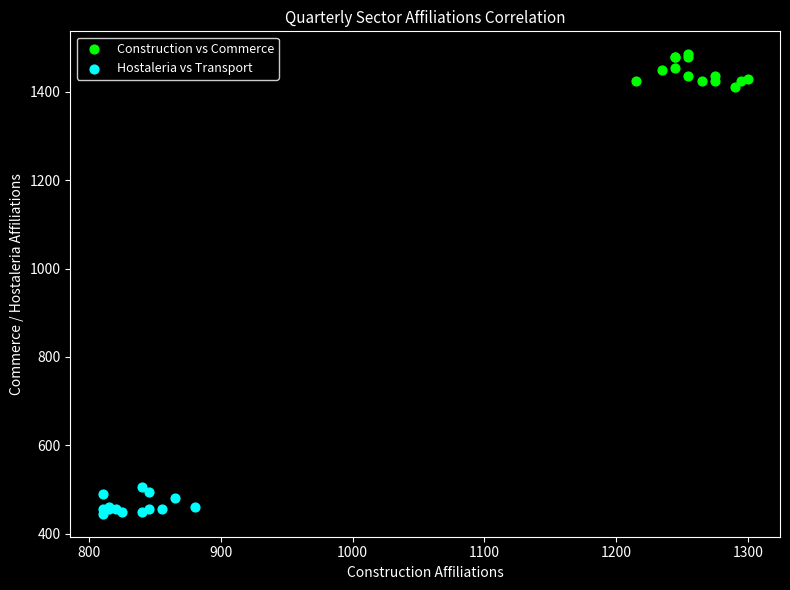

Which series contains the highest Y value?

Construction vs Commerce